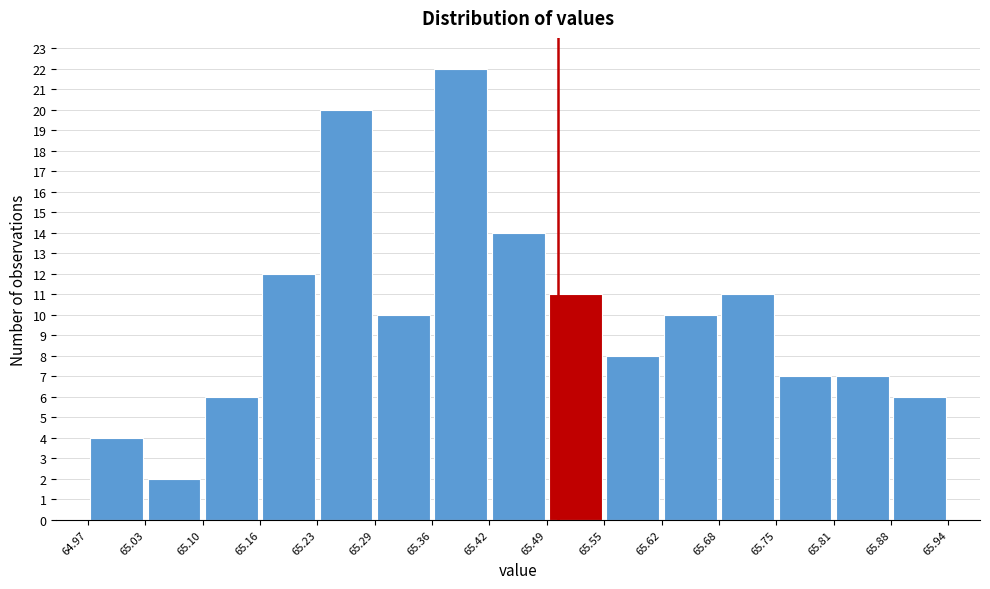

What is the height of the bar covering 65.81 to 65.88 on the x-axis? The values are not printed on the chart, so give them approximately, as read against the axis.

7